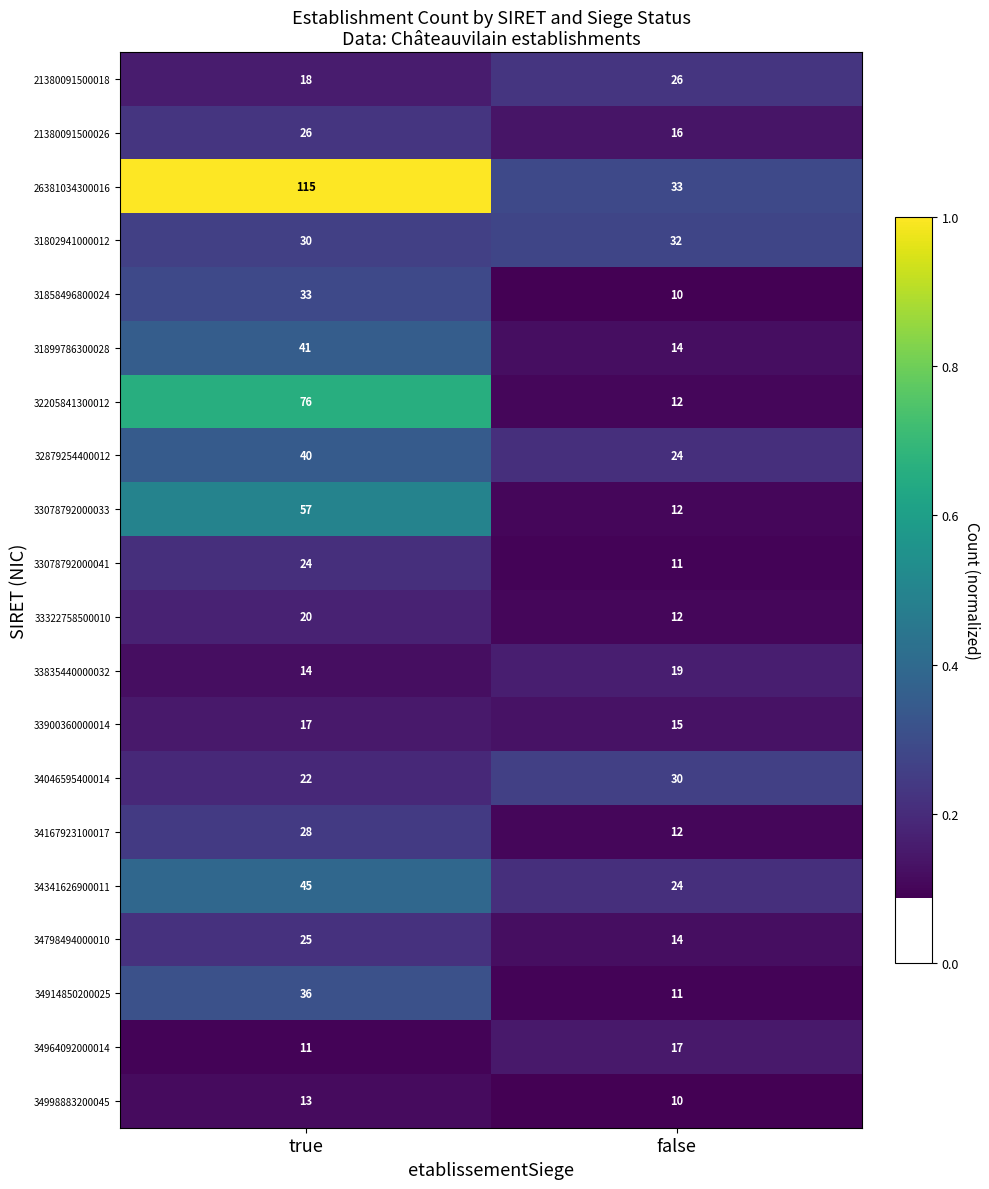

What is the difference between the highest and lowest values at false?

23